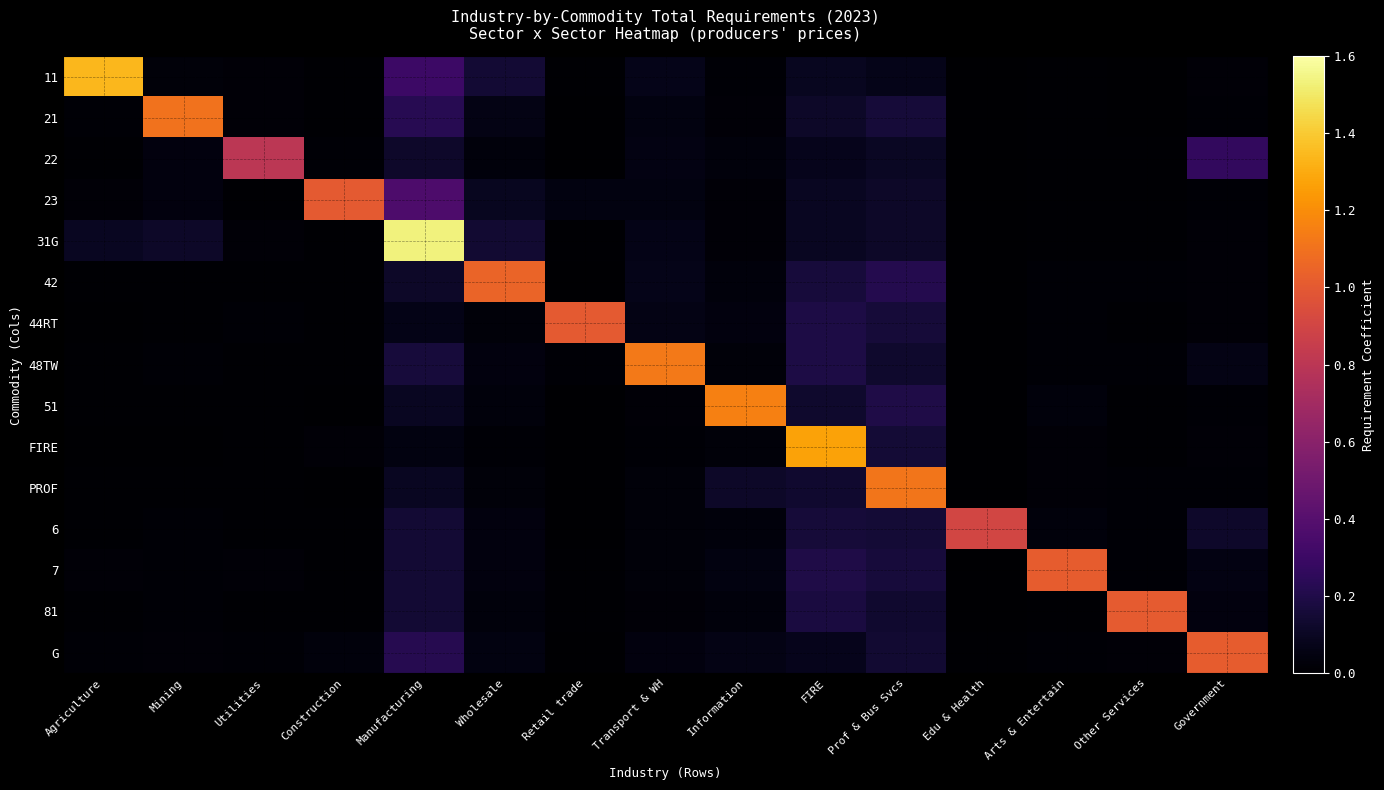

Reading left to right, list all the values displayed in this chart.

11: Agriculture=1.3	Mining=0.0	Utilities=0.0	Construction=0.0	Manufacturing=0.3	Wholesale=0.1	Retail trade=0.0	Transport & WH=0.1	Information=0.0	FIRE=0.1	Prof & Bus Svcs=0.1	Edu & Health=0.0	Arts & Entertain=0.0	Other Services=0.0	Government=0.0
21: Agriculture=0.0	Mining=1.1	Utilities=0.0	Construction=0.0	Manufacturing=0.2	Wholesale=0.1	Retail trade=0.0	Transport & WH=0.0	Information=0.0	FIRE=0.1	Prof & Bus Svcs=0.2	Edu & Health=0.0	Arts & Entertain=0.0	Other Services=0.0	Government=0.0
22: Agriculture=0.0	Mining=0.0	Utilities=0.8	Construction=0.0	Manufacturing=0.1	Wholesale=0.0	Retail trade=0.0	Transport & WH=0.1	Information=0.0	FIRE=0.1	Prof & Bus Svcs=0.1	Edu & Health=0.0	Arts & Entertain=0.0	Other Services=0.0	Government=0.3
23: Agriculture=0.0	Mining=0.0	Utilities=0.0	Construction=1.0	Manufacturing=0.4	Wholesale=0.1	Retail trade=0.0	Transport & WH=0.0	Information=0.0	FIRE=0.1	Prof & Bus Svcs=0.1	Edu & Health=0.0	Arts & Entertain=0.0	Other Services=0.0	Government=0.0
31G: Agriculture=0.1	Mining=0.1	Utilities=0.0	Construction=0.0	Manufacturing=1.5	Wholesale=0.1	Retail trade=0.0	Transport & WH=0.1	Information=0.0	FIRE=0.1	Prof & Bus Svcs=0.1	Edu & Health=0.0	Arts & Entertain=0.0	Other Services=0.0	Government=0.0
42: Agriculture=0.0	Mining=0.0	Utilities=0.0	Construction=0.0	Manufacturing=0.1	Wholesale=1.0	Retail trade=0.0	Transport & WH=0.1	Information=0.0	FIRE=0.2	Prof & Bus Svcs=0.2	Edu & Health=0.0	Arts & Entertain=0.0	Other Services=0.0	Government=0.0
44RT: Agriculture=0.0	Mining=0.0	Utilities=0.0	Construction=0.0	Manufacturing=0.1	Wholesale=0.0	Retail trade=1.0	Transport & WH=0.1	Information=0.0	FIRE=0.2	Prof & Bus Svcs=0.2	Edu & Health=0.0	Arts & Entertain=0.0	Other Services=0.0	Government=0.0
48TW: Agriculture=0.0	Mining=0.0	Utilities=0.0	Construction=0.0	Manufacturing=0.2	Wholesale=0.0	Retail trade=0.0	Transport & WH=1.1	Information=0.0	FIRE=0.2	Prof & Bus Svcs=0.1	Edu & Health=0.0	Arts & Entertain=0.0	Other Services=0.0	Government=0.1
51: Agriculture=0.0	Mining=0.0	Utilities=0.0	Construction=0.0	Manufacturing=0.1	Wholesale=0.0	Retail trade=0.0	Transport & WH=0.0	Information=1.2	FIRE=0.1	Prof & Bus Svcs=0.2	Edu & Health=0.0	Arts & Entertain=0.0	Other Services=0.0	Government=0.0
FIRE: Agriculture=0.0	Mining=0.0	Utilities=0.0	Construction=0.0	Manufacturing=0.0	Wholesale=0.0	Retail trade=0.0	Transport & WH=0.0	Information=0.0	FIRE=1.3	Prof & Bus Svcs=0.2	Edu & Health=0.0	Arts & Entertain=0.0	Other Services=0.0	Government=0.0
PROF: Agriculture=0.0	Mining=0.0	Utilities=0.0	Construction=0.0	Manufacturing=0.1	Wholesale=0.0	Retail trade=0.0	Transport & WH=0.0	Information=0.1	FIRE=0.1	Prof & Bus Svcs=1.1	Edu & Health=0.0	Arts & Entertain=0.0	Other Services=0.0	Government=0.0
6: Agriculture=0.0	Mining=0.0	Utilities=0.0	Construction=0.0	Manufacturing=0.1	Wholesale=0.0	Retail trade=0.0	Transport & WH=0.0	Information=0.0	FIRE=0.2	Prof & Bus Svcs=0.2	Edu & Health=0.9	Arts & Entertain=0.0	Other Services=0.0	Government=0.1
7: Agriculture=0.0	Mining=0.0	Utilities=0.0	Construction=0.0	Manufacturing=0.1	Wholesale=0.0	Retail trade=0.0	Transport & WH=0.0	Information=0.0	FIRE=0.2	Prof & Bus Svcs=0.2	Edu & Health=0.0	Arts & Entertain=1.0	Other Services=0.0	Government=0.1
81: Agriculture=0.0	Mining=0.0	Utilities=0.0	Construction=0.0	Manufacturing=0.1	Wholesale=0.0	Retail trade=0.0	Transport & WH=0.0	Information=0.0	FIRE=0.2	Prof & Bus Svcs=0.1	Edu & Health=0.0	Arts & Entertain=0.0	Other Services=1.0	Government=0.0
G: Agriculture=0.0	Mining=0.0	Utilities=0.0	Construction=0.0	Manufacturing=0.2	Wholesale=0.0	Retail trade=0.0	Transport & WH=0.0	Information=0.1	FIRE=0.1	Prof & Bus Svcs=0.1	Edu & Health=0.0	Arts & Entertain=0.0	Other Services=0.0	Government=1.0